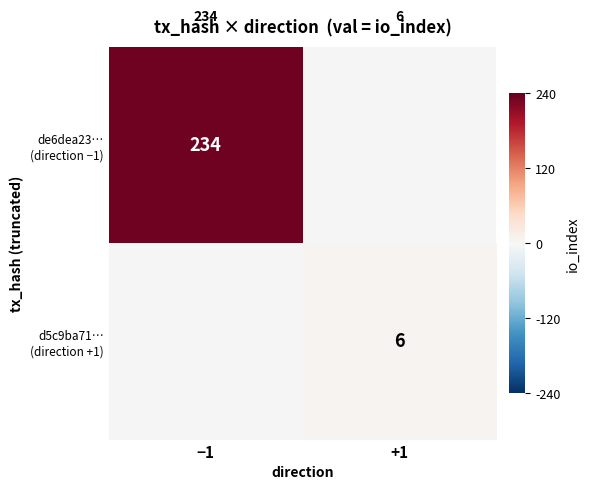

List the series in order of their peak value, highest first.

de6dea23… (direction −1), d5c9ba71… (direction +1)